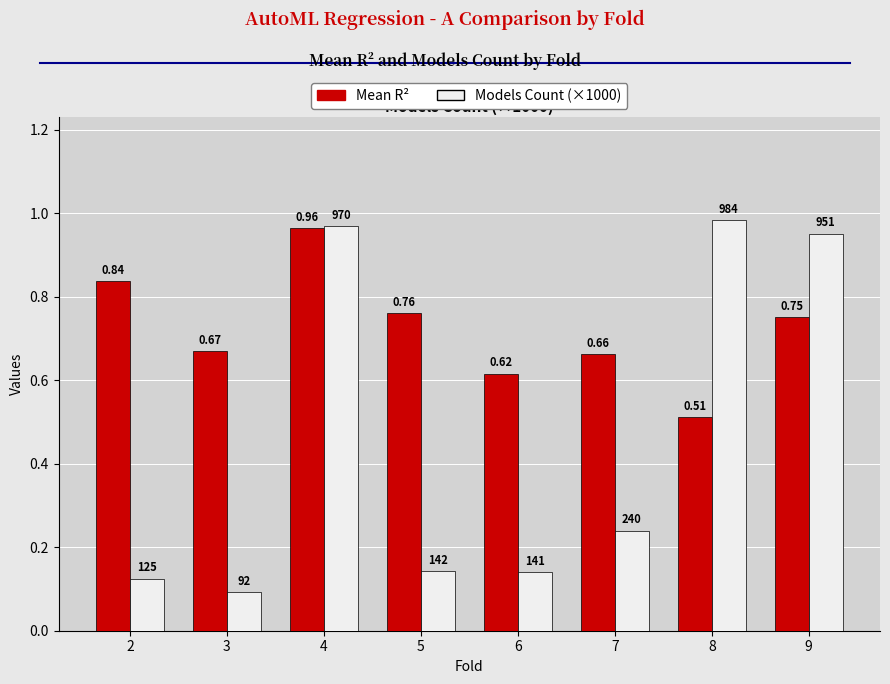

What is the sum of all Models Count (×1000) values?

3.6